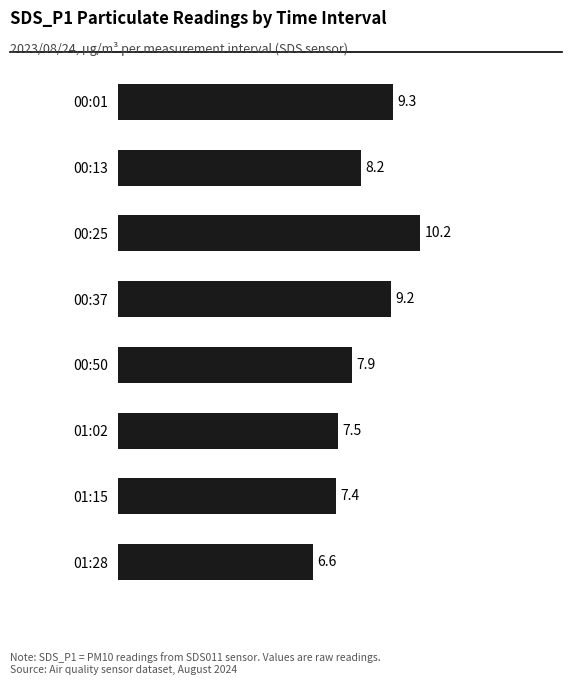

What is the sum of all values?

66.3